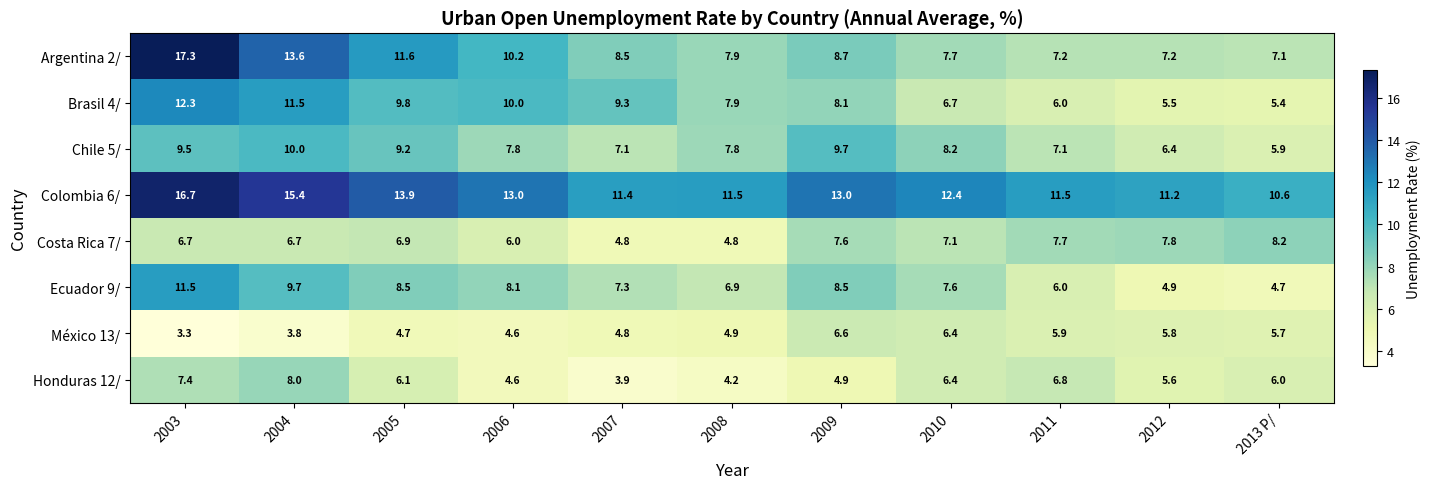

How many distinct data groups are displayed?

8